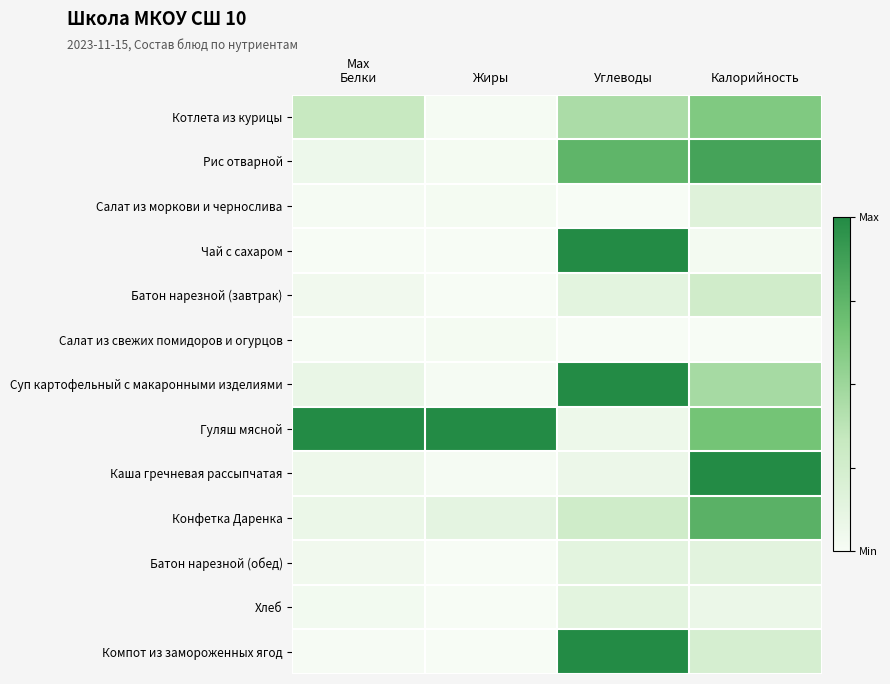

Reading left to right, transcribe all the data shown in this chart.

Котлета из курицы: Белки=0.3	Жиры=0.0	Углеводы=0.4	Калорийность=0.6
Рис отварной: Белки=0.1	Жиры=0.0	Углеводы=0.7	Калорийность=0.9
Салат из моркови и чернослива: Белки=0.0	Жиры=0.0	Углеводы=0.0	Калорийность=0.2
Чай с сахаром: Белки=0.0	Жиры=0.0	Углеводы=1.0	Калорийность=0.0
Батон нарезной (завтрак): Белки=0.0	Жиры=0.0	Углеводы=0.1	Калорийность=0.3
Салат из свежих помидоров и огурцов: Белки=0.0	Жиры=0.0	Углеводы=0.0	Калорийность=0.0
Суп картофельный с макаронными изделиями: Белки=0.1	Жиры=0.0	Углеводы=1.0	Калорийность=0.5
Гуляш мясной: Белки=1.0	Жиры=1.0	Углеводы=0.1	Калорийность=0.7
Каша гречневая рассыпчатая: Белки=0.1	Жиры=0.0	Углеводы=0.1	Калорийность=1.0
Конфетка Даренка: Белки=0.1	Жиры=0.1	Углеводы=0.3	Калорийность=0.8
Батон нарезной (обед): Белки=0.0	Жиры=0.0	Углеводы=0.1	Калорийность=0.1
Хлеб: Белки=0.0	Жиры=0.0	Углеводы=0.1	Калорийность=0.1
Компот из замороженных ягод: Белки=0.0	Жиры=0.0	Углеводы=1.0	Калорийность=0.2